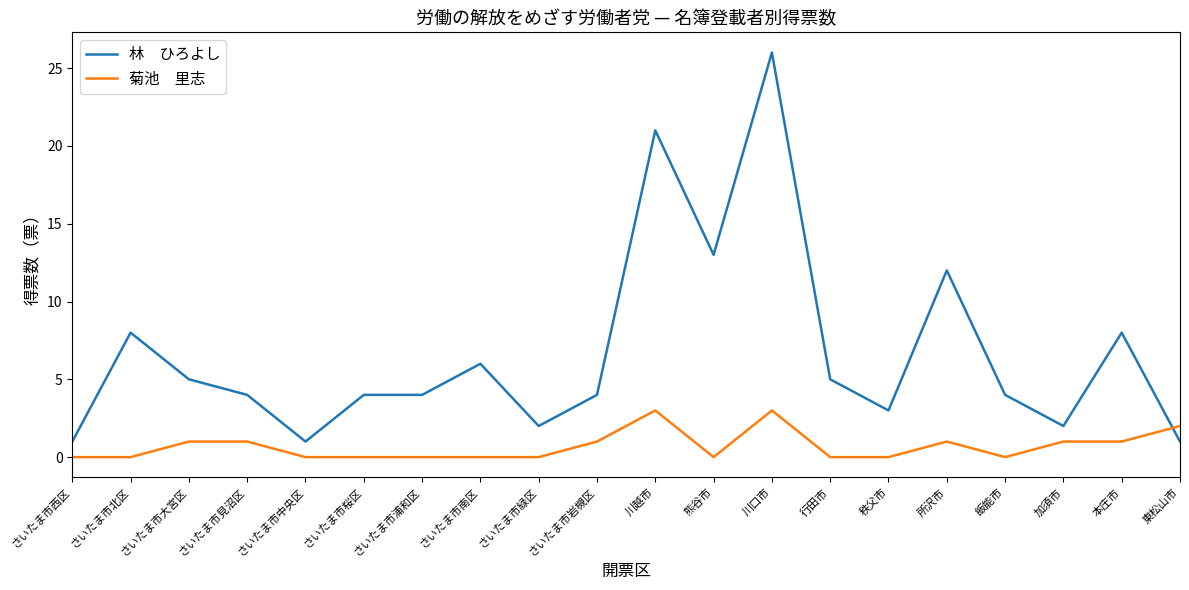

What is the spread (max minus min) of values at さいたま市南区?

6